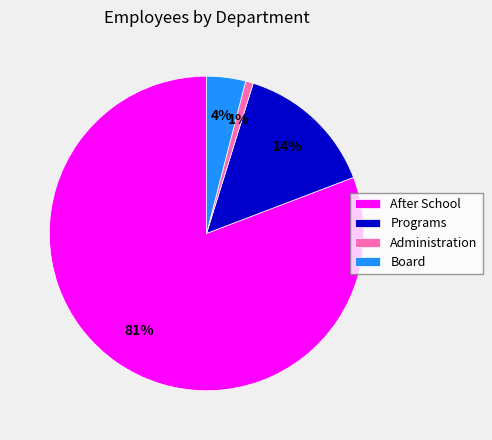

What percentage is the Programs slice, to the nearest percent?

14%